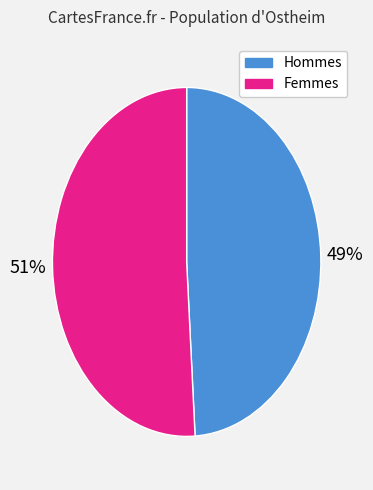

Is the sum of Femmes and Hommes greater than half?

Yes